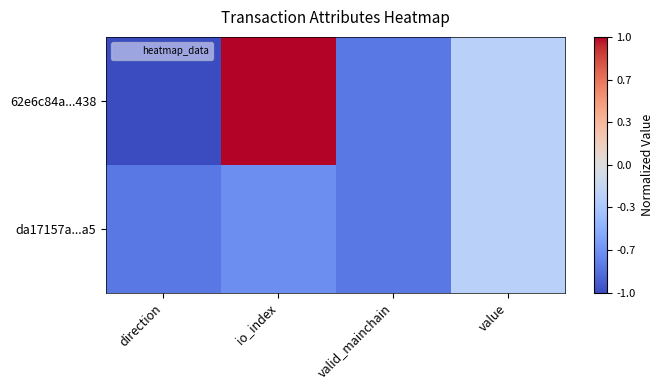

Rank the series by their average value, from highest to lowest.

62e6c84a...438, da17157a...a5